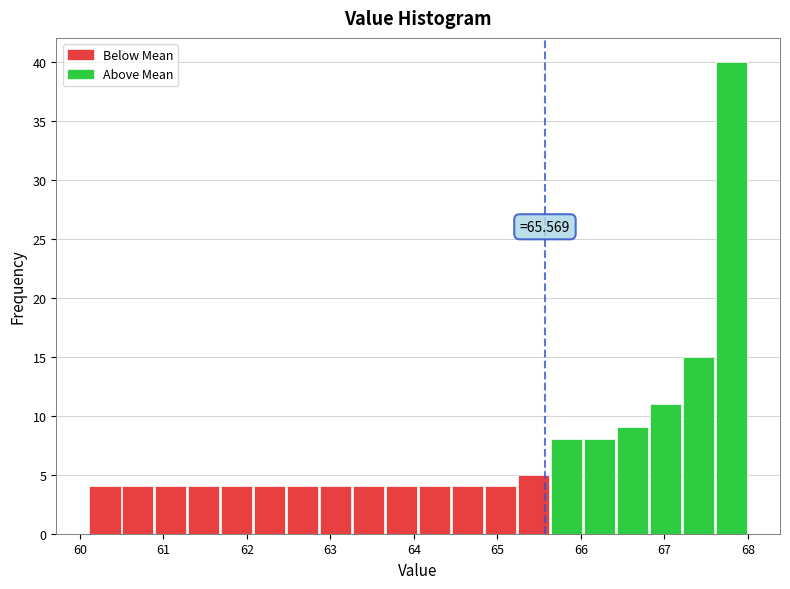

Around what value on the x-axis is the tallest bar? Give the approximate position of its centre, as read against the axis.

67.8